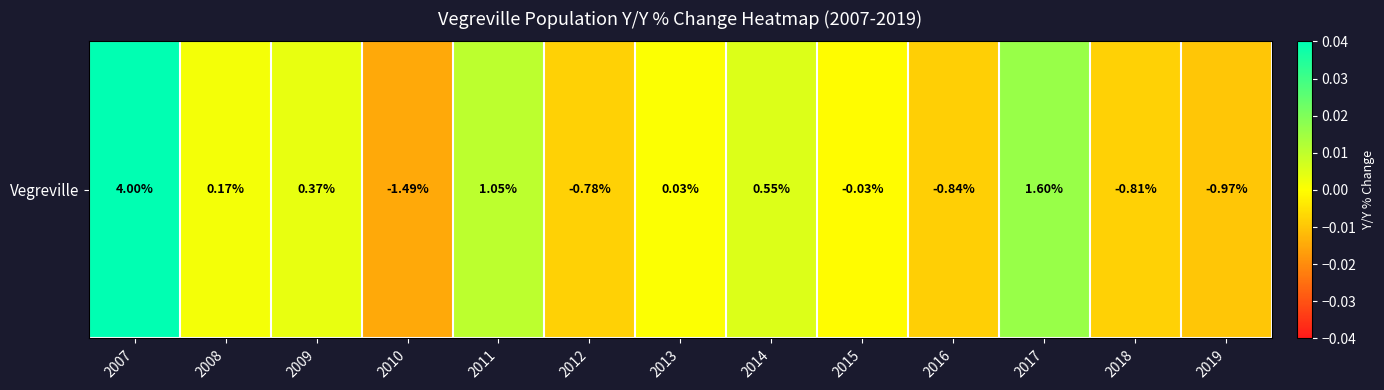

Which label corresponds to the largest value in the chart?

2007